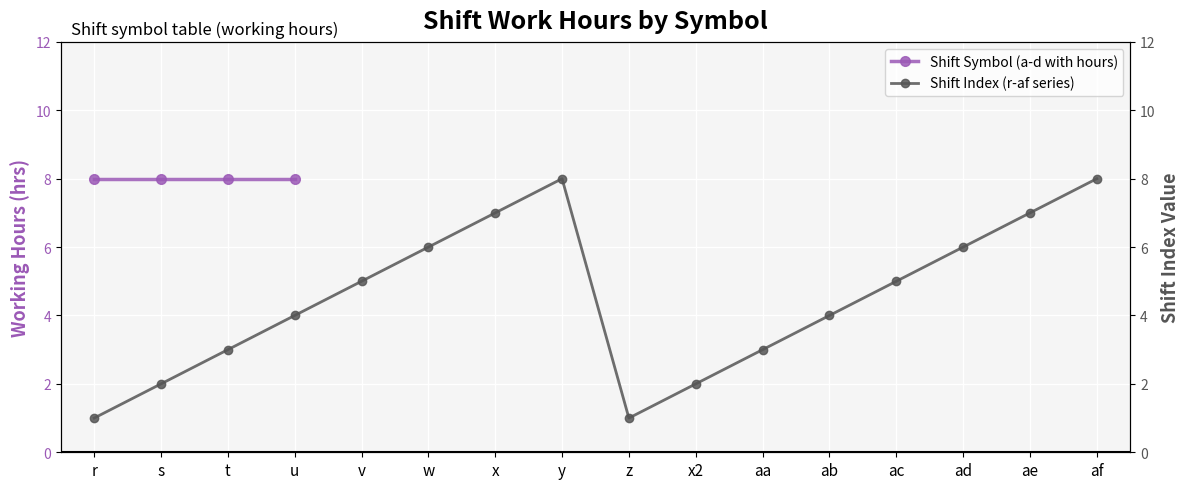

Approximately how many times larger is the value at w compared to y?

0.8